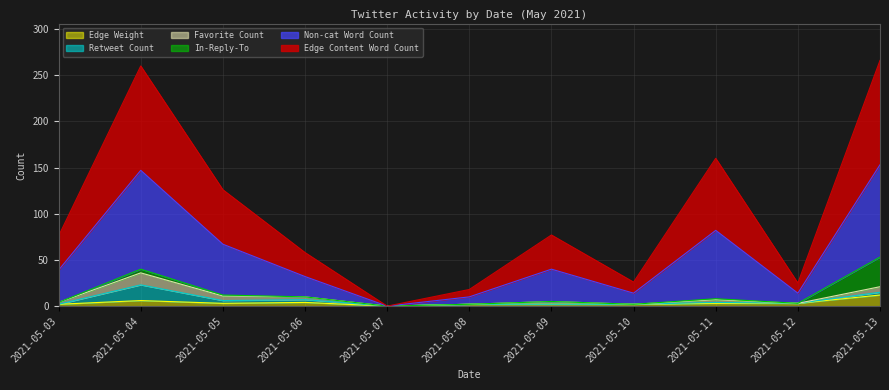

Where is Edge Weight nearest to the value 6?

2021-05-04